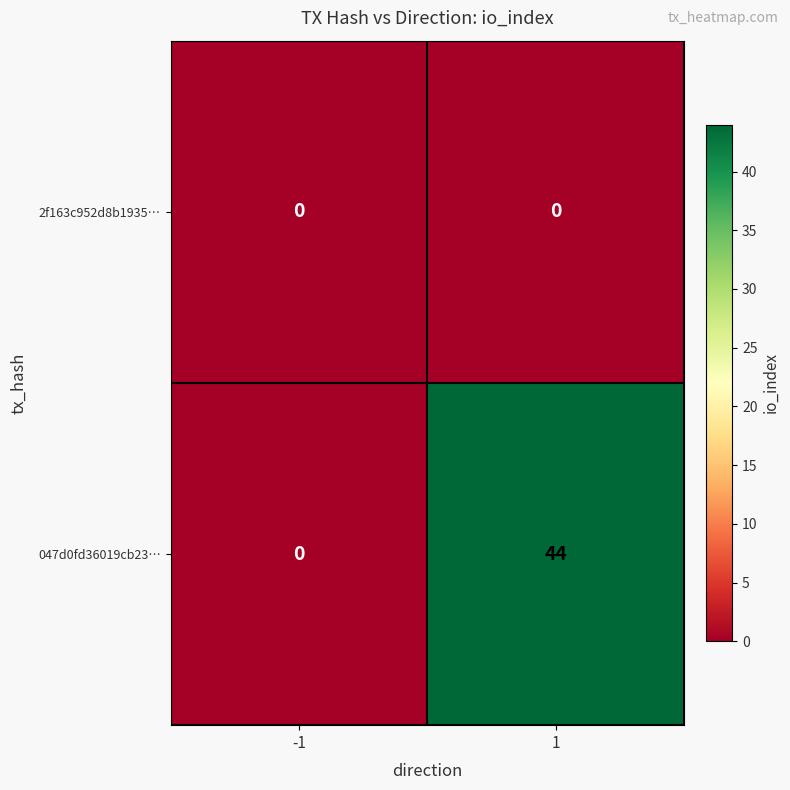

Which series has the largest total across all categories?

047d0fd36019cb23…